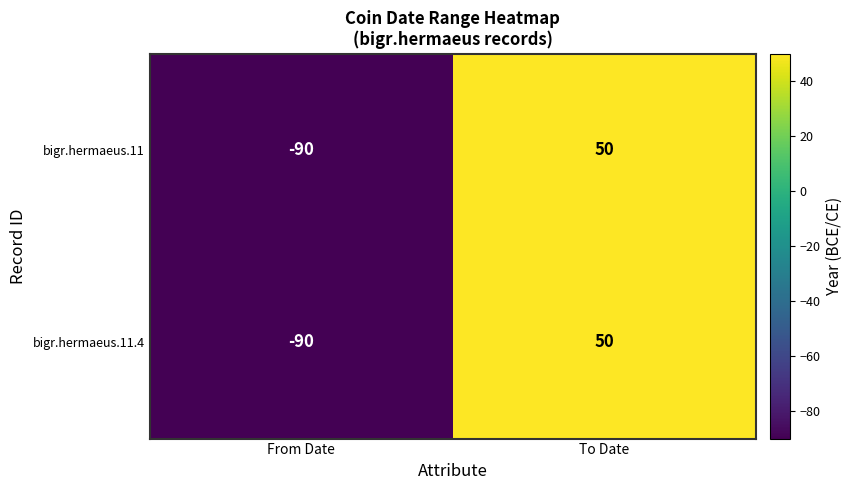

What is the average value of the bigr.hermaeus.11.4 series?

-20